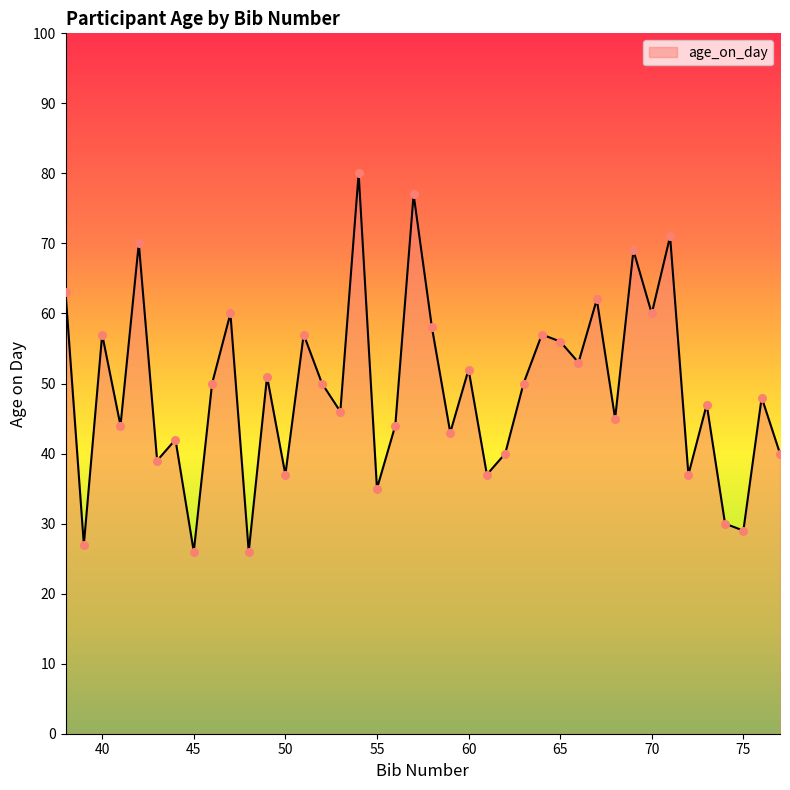

What is the minimum value shown in the chart?

26